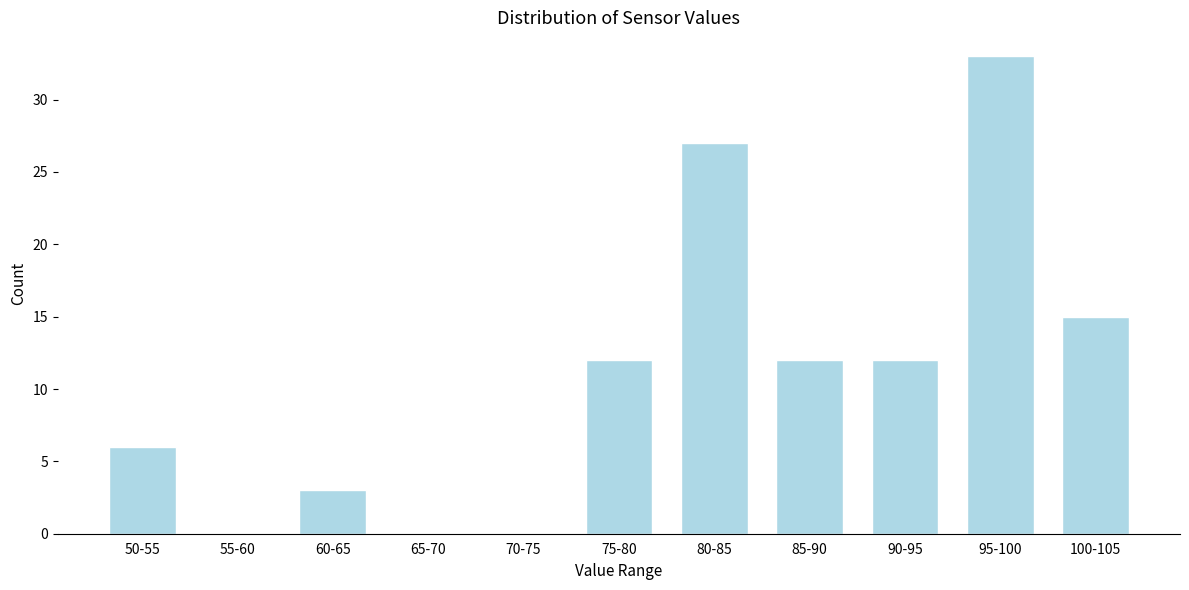

Reading left to right, what are all the values shown in this chart?

50-55=6	55-60=0	60-65=3	65-70=0	70-75=0	75-80=12	80-85=27	85-90=12	90-95=12	95-100=33	100-105=15